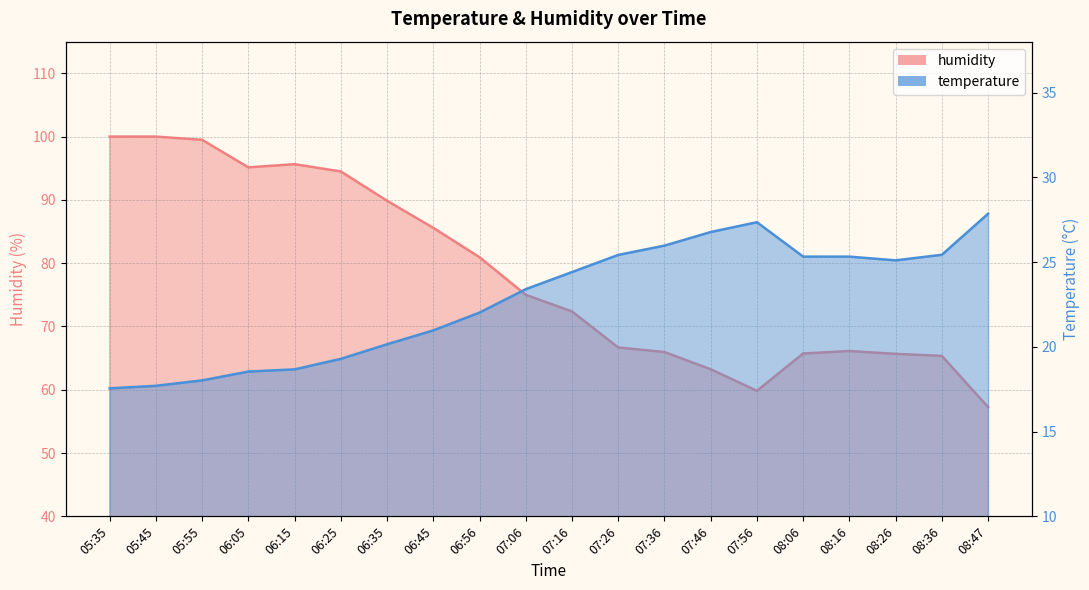

How many values in the humidity series exceed 75?

9